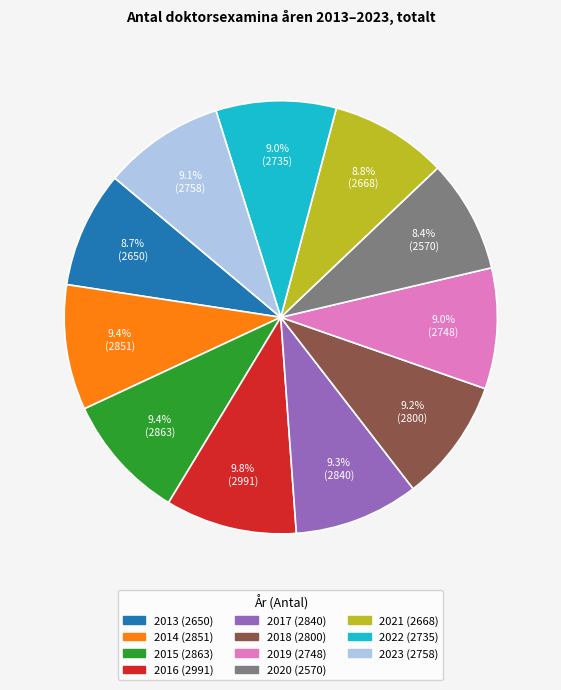

How many slices are in this pie chart?

11